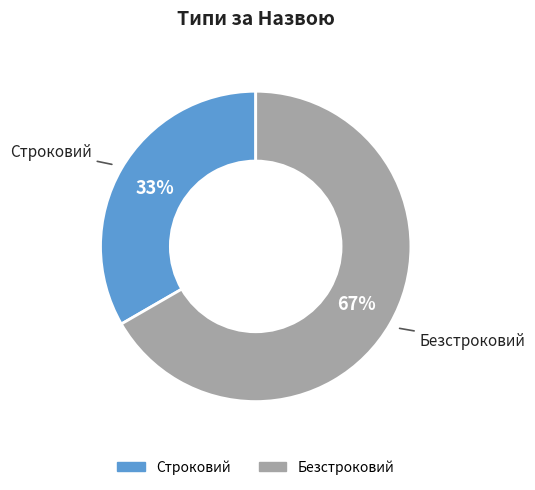

Between Строковий and Безстроковий, which is larger?

Безстроковий